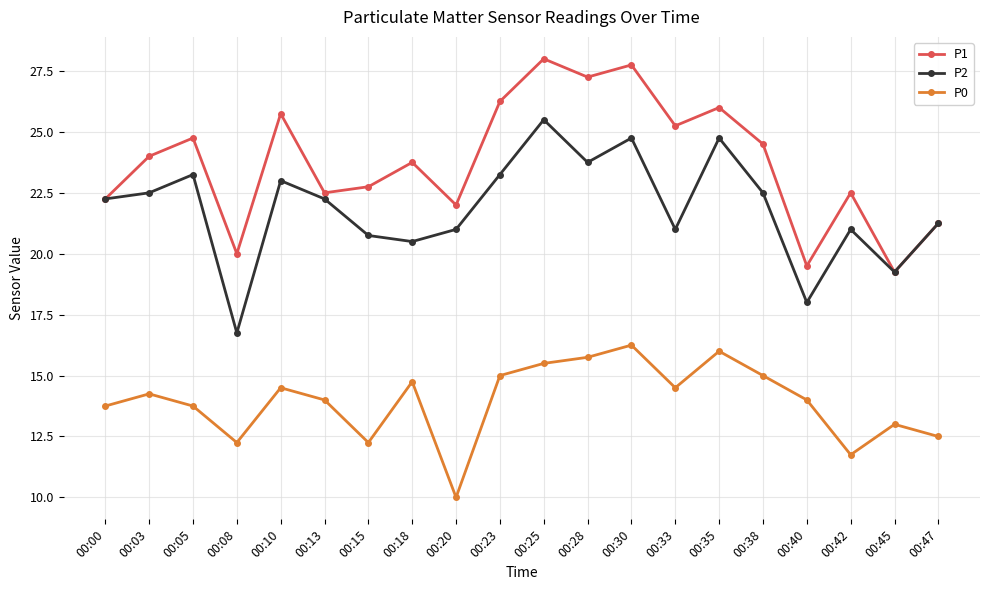

True or false: P0 has more than 0 points higher than both neighbors.

True